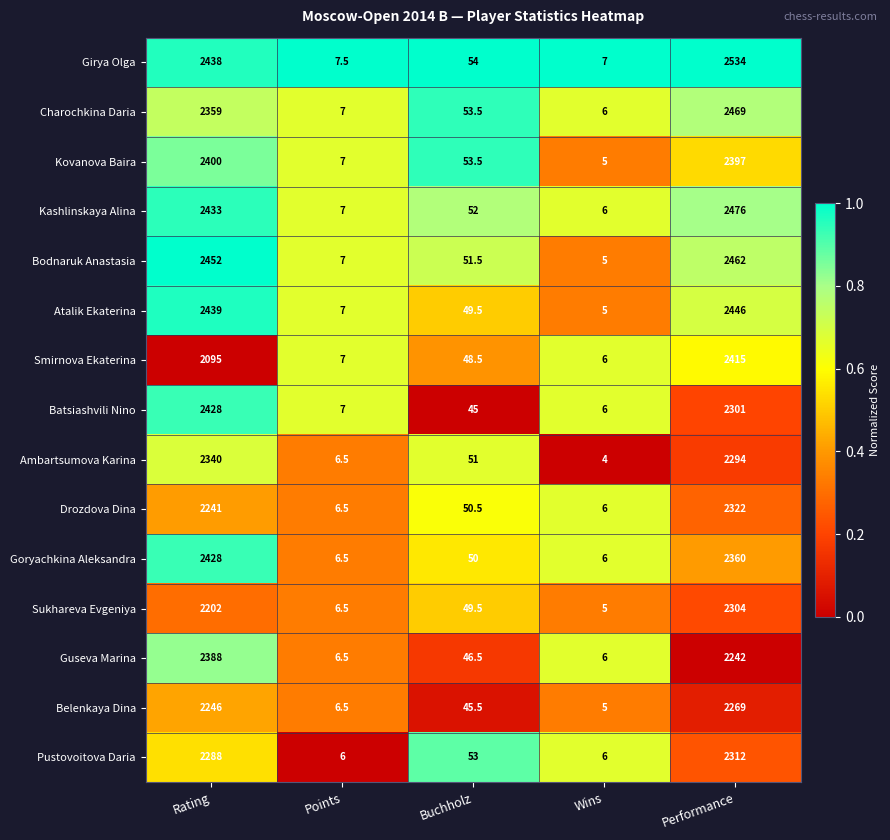

What is the maximum value for Ambartsumova Karina?

2340.0